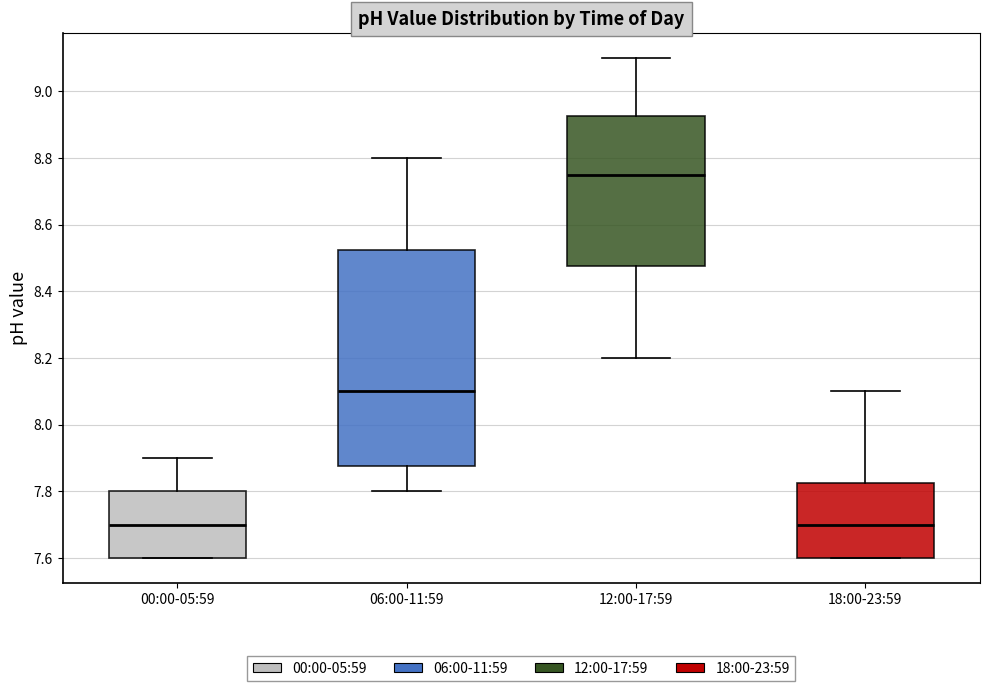

Comparing the boxes themselves (not the whiskers), which one is the tallest?

06:00-11:59